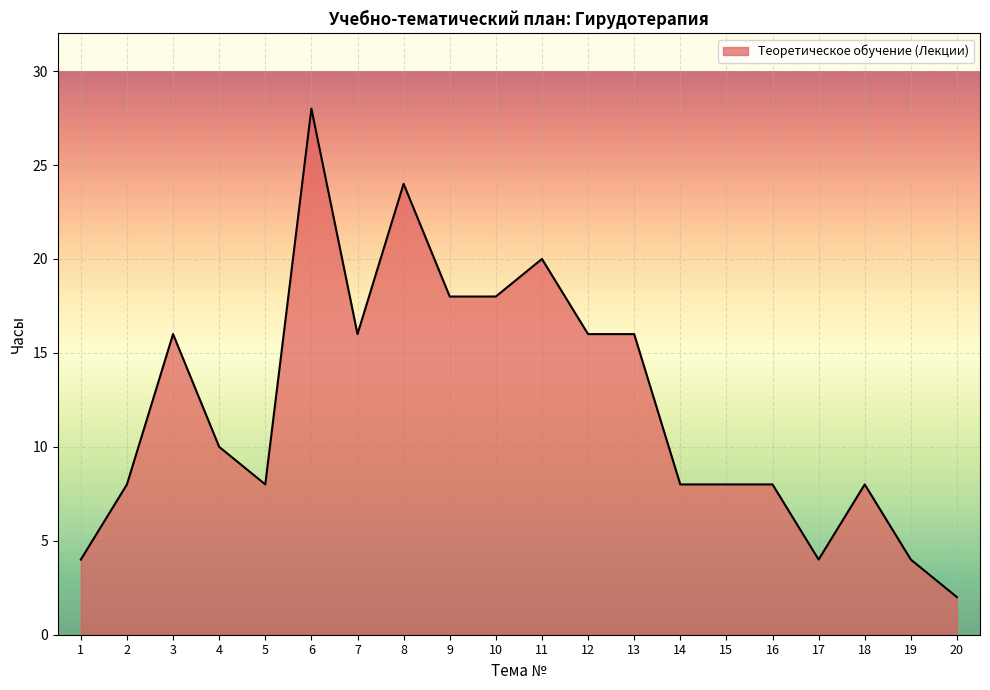

What is the greatest value displayed?

28